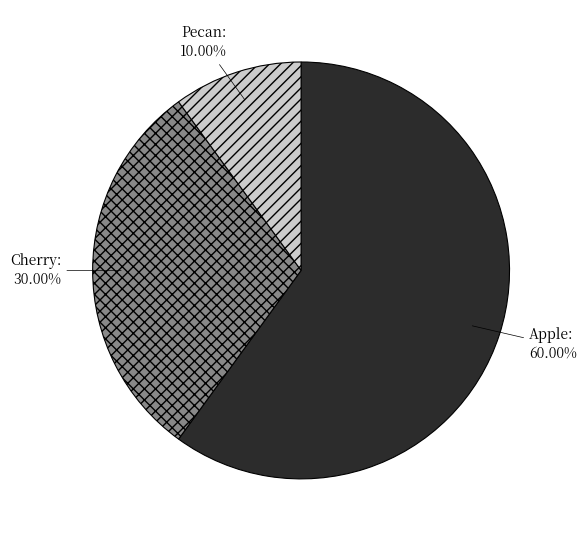

Which category has the biggest portion of the pie?

Apple